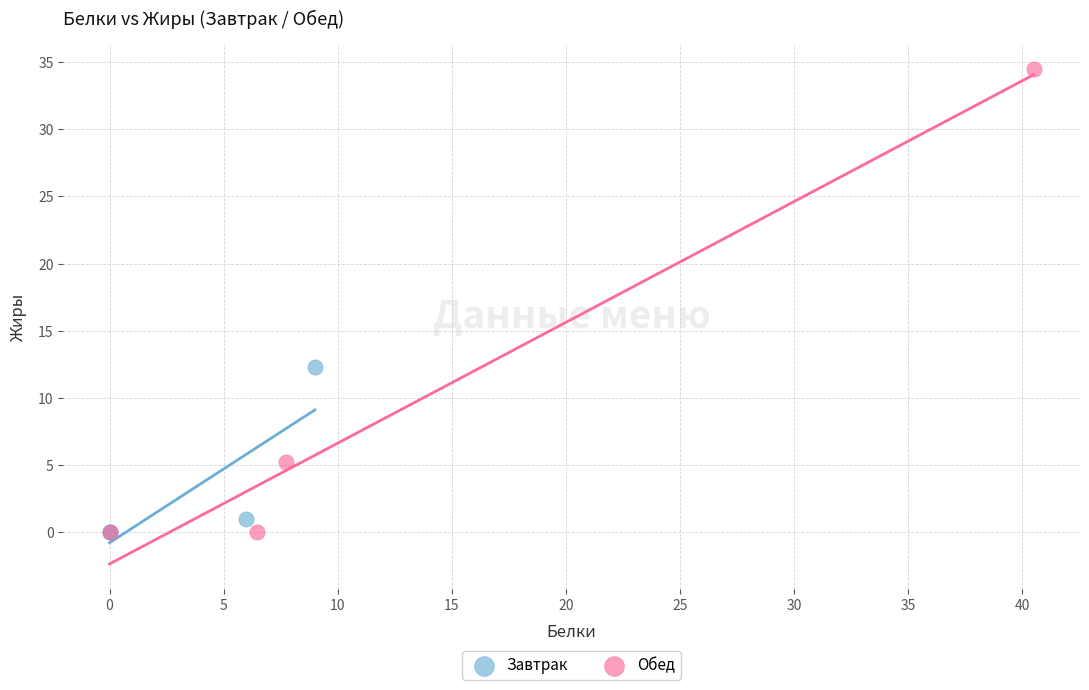

What are all the series names shown in the legend?

Завтрак, Обед